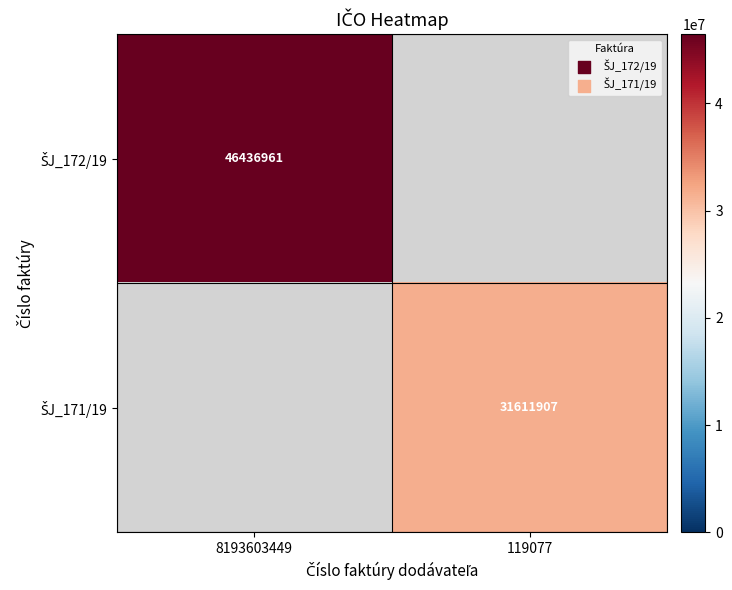

The value of ŠJ_172/19 at 8193603449 is 11044958.4. True or false?

False